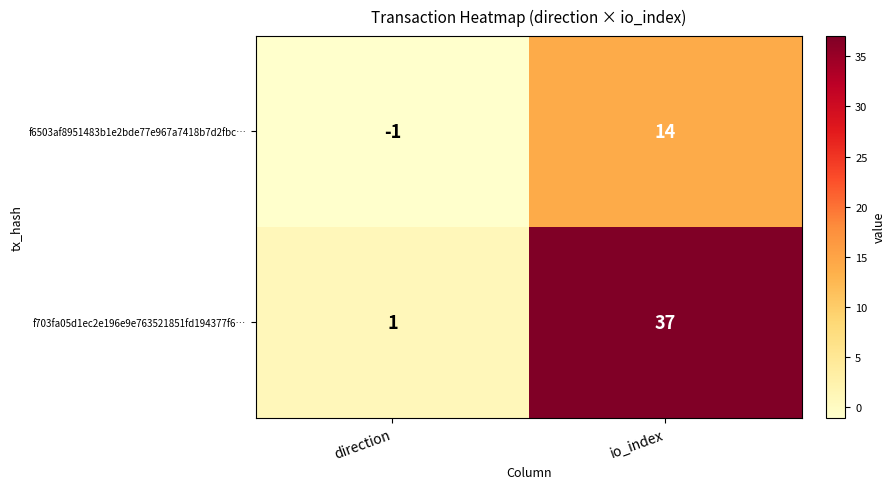

At which category is the sum across all series the highest?

io_index